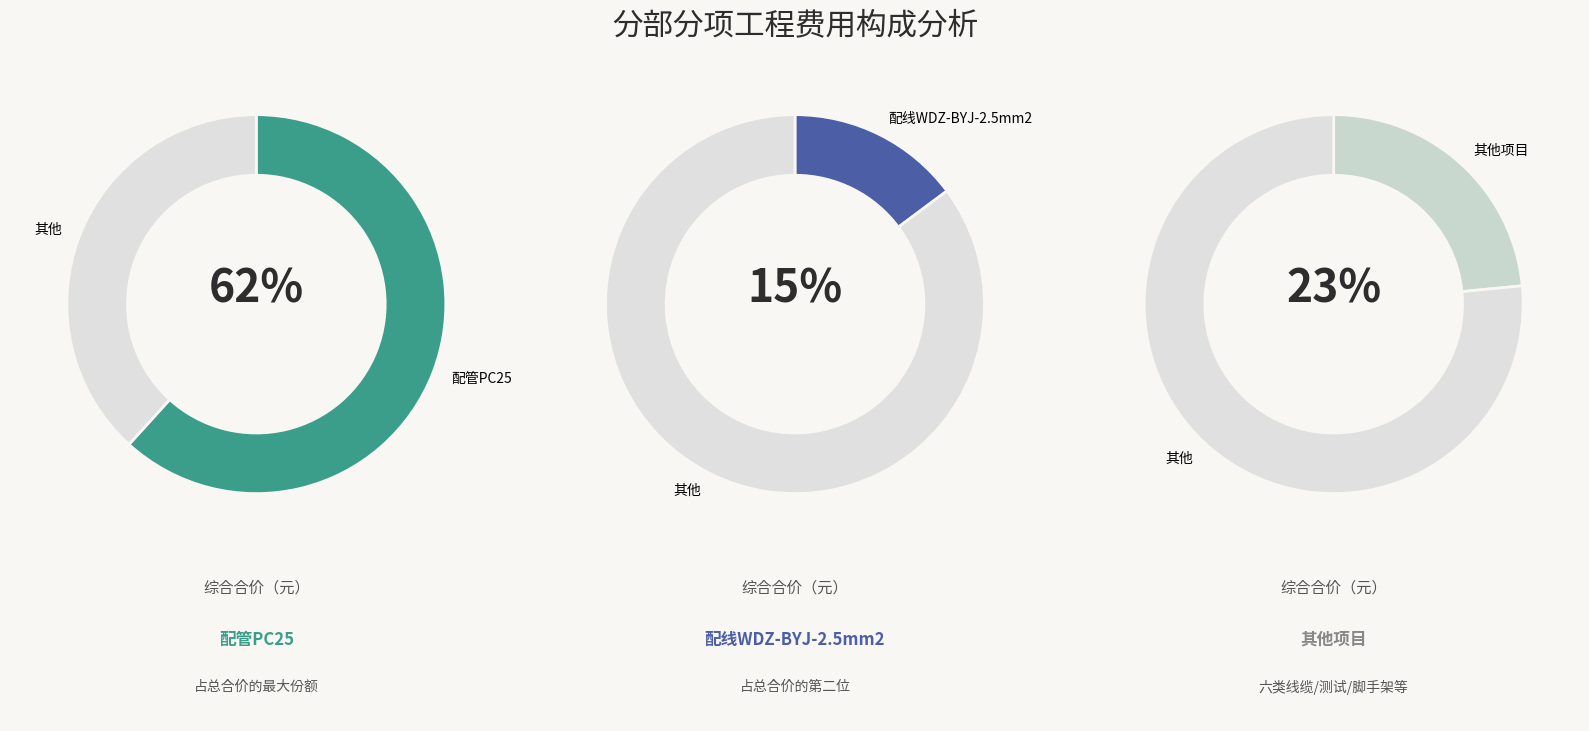

Does 配管PC25 represent more than half of the total?

Yes